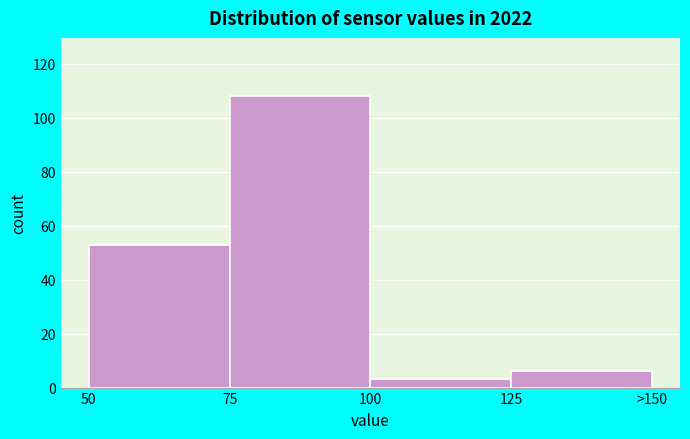

Reading left to right, list all the values displayed in this chart.

53	108	3	6